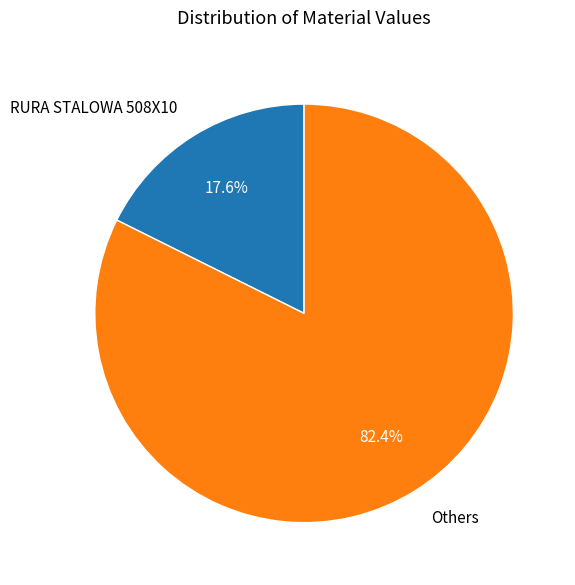

Do RURA STALOWA 508X10 and Others together represent more than half of the pie?

Yes